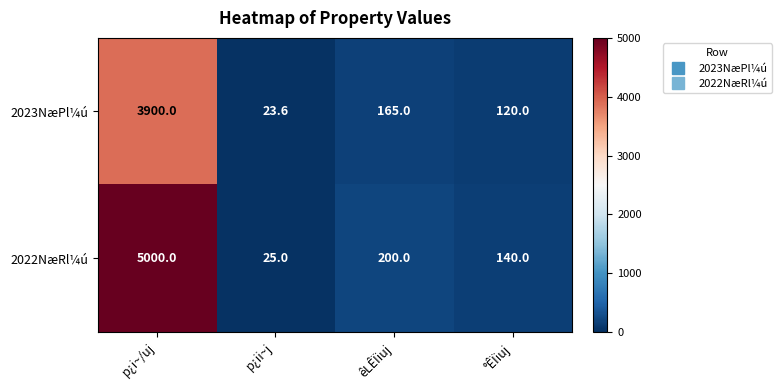

At p¿ii~j, list the series in order from largest to smallest.

2022NæRl¼ú, 2023NæPl¼ú